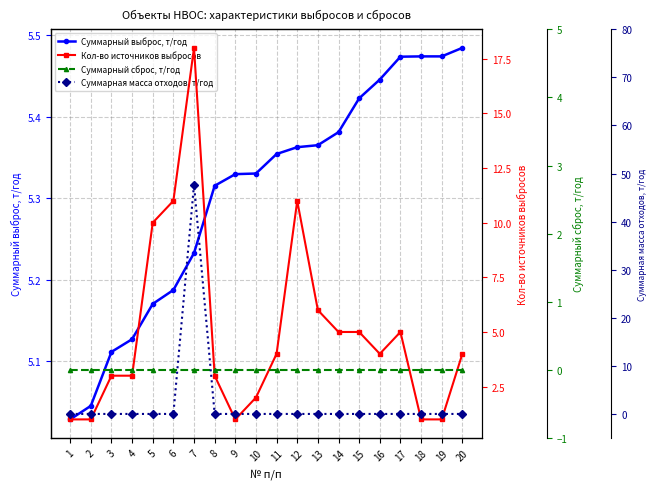

Is the value of Кол-во источников выбросов at 3 greater than the value of Суммарная масса отходов, т/год at 18?

Yes